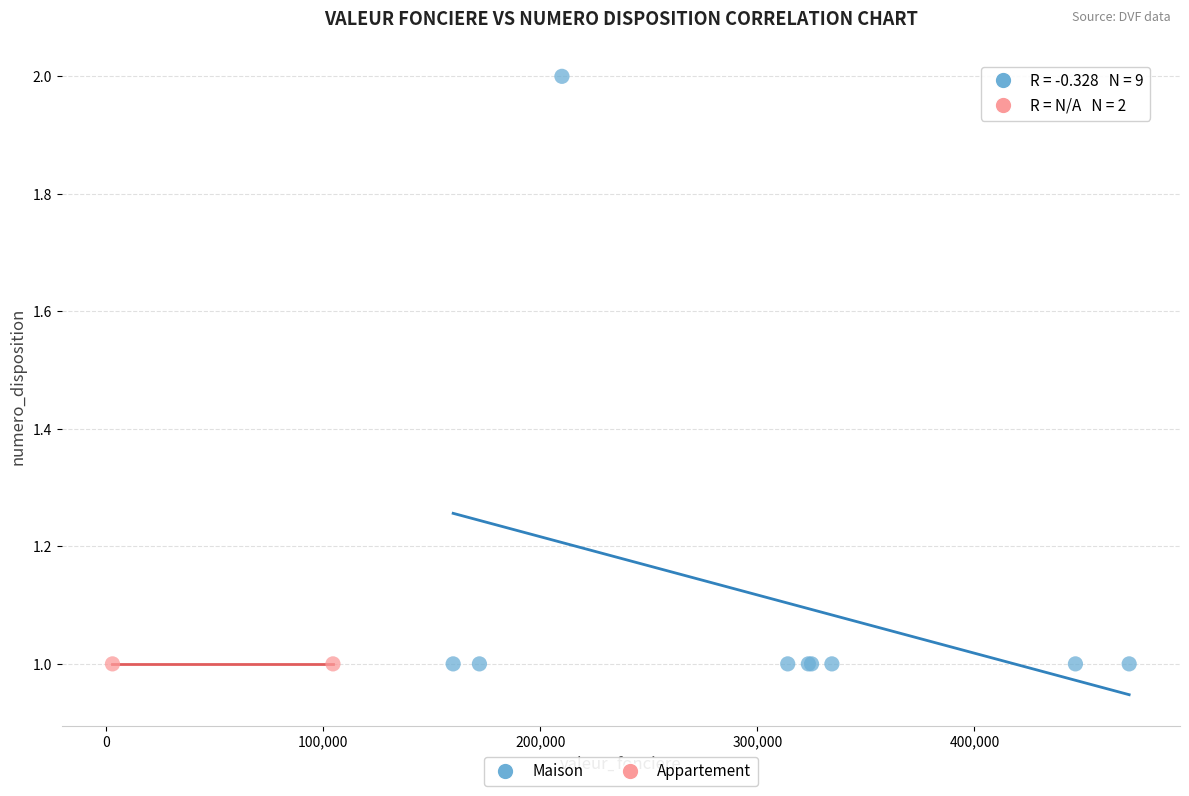

What are all the series names shown in the legend?

Maison, Appartement